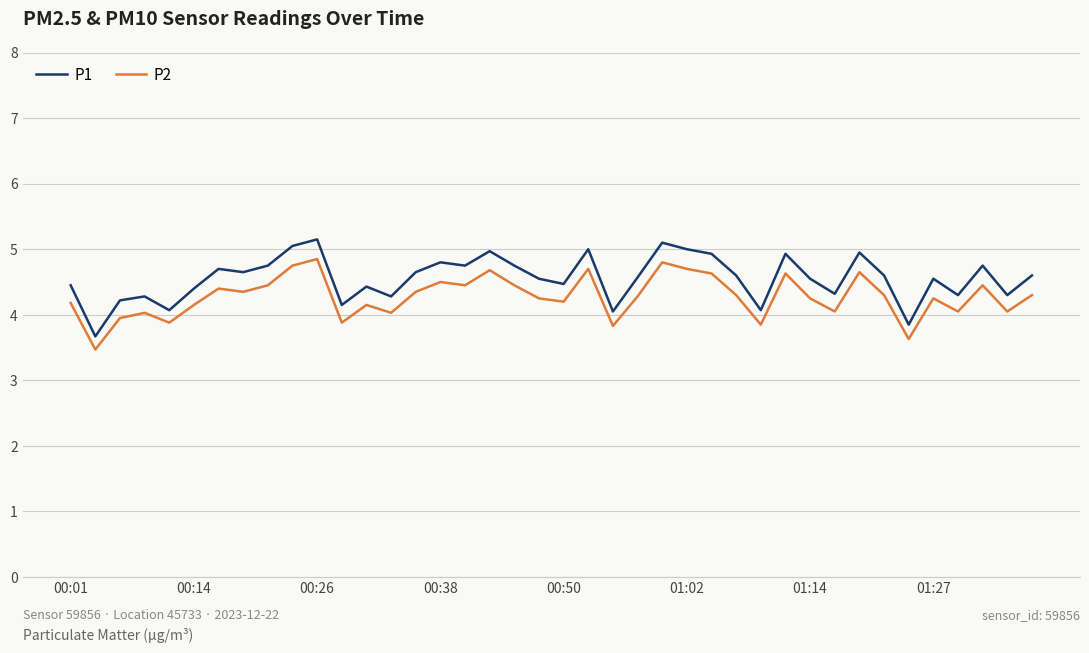

What is the lowest value of the P1 series?

3.7